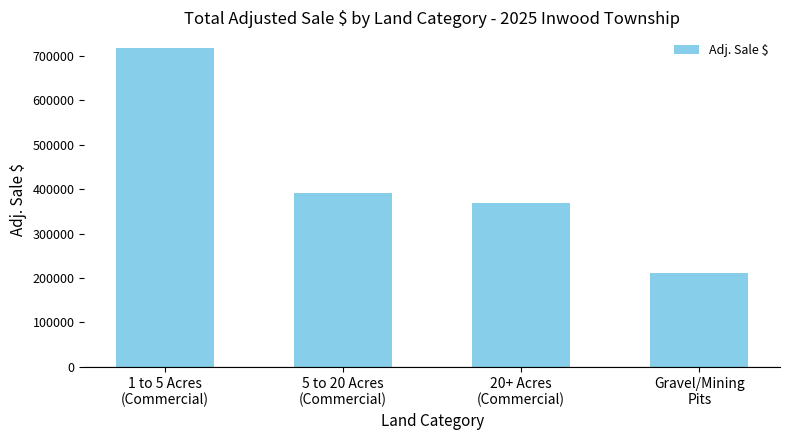

Count the number of categories in the chart.

4